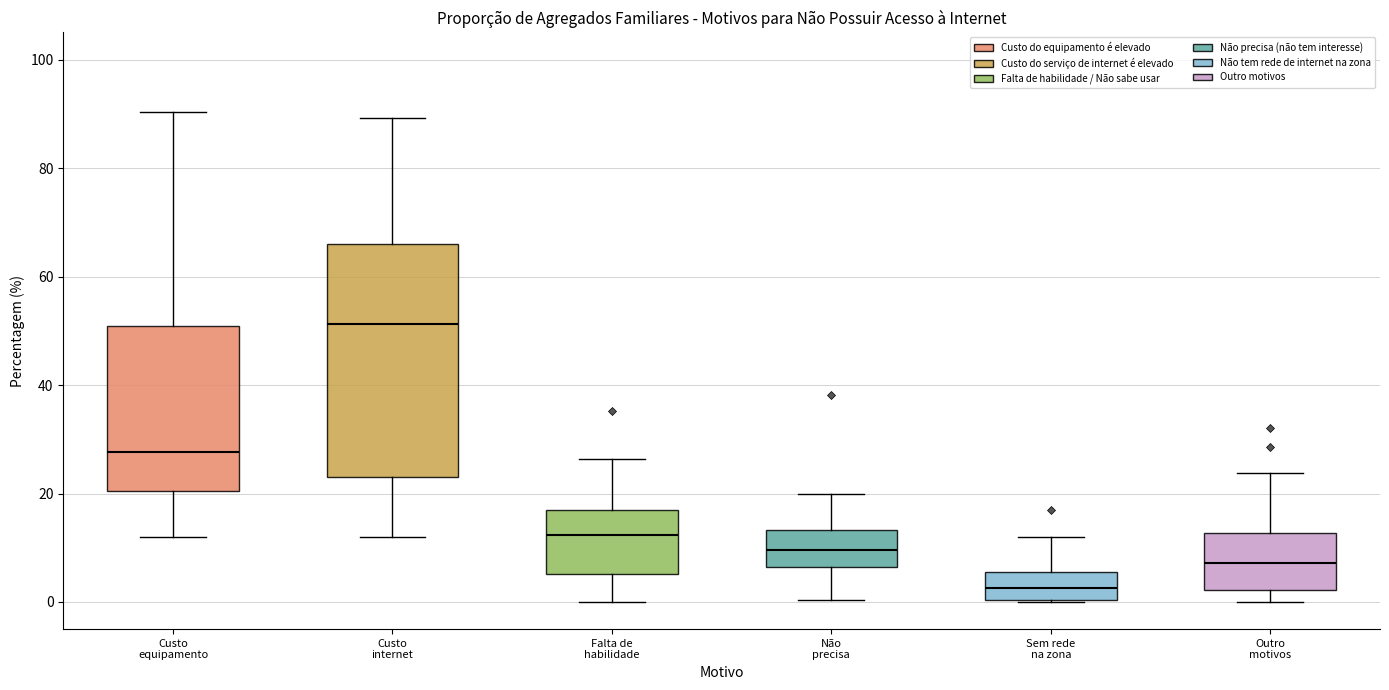

Reading left to right, read every box against the y-axis: the position of its median line, the range the box covers, and the ends of its whiskers. The values are not printed on the chart, so give them approximately, as read against the axis.

Custo equipamento: median 28, box 20 to 50, whiskers 12 to 90
Custo internet: median 52, box 22 to 66, whiskers 12 to 90
Falta de habilidade: median 12, box 6 to 16, whiskers 0 to 26
Não precisa: median 10, box 6 to 14, whiskers 0 to 20
Sem rede na zona: median 2, box 0 to 6, whiskers 0 to 12
Outro motivos: median 8, box 2 to 12, whiskers 0 to 24